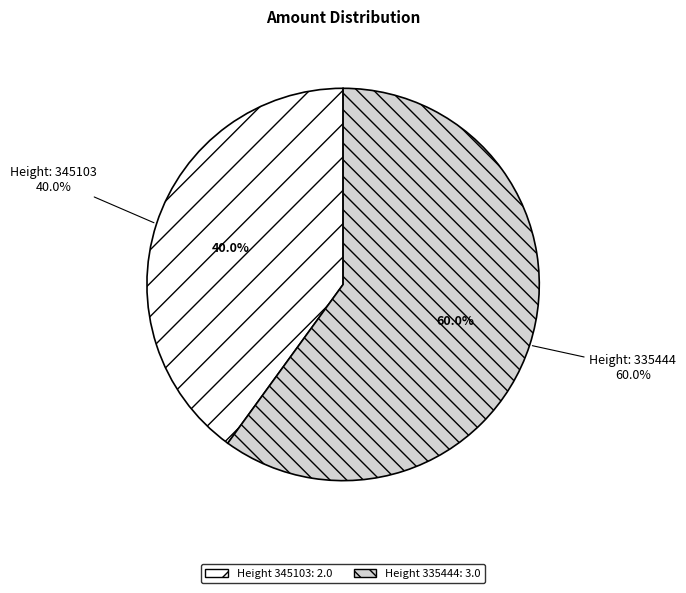

Is it true that 335444 is 69% of the pie?

False